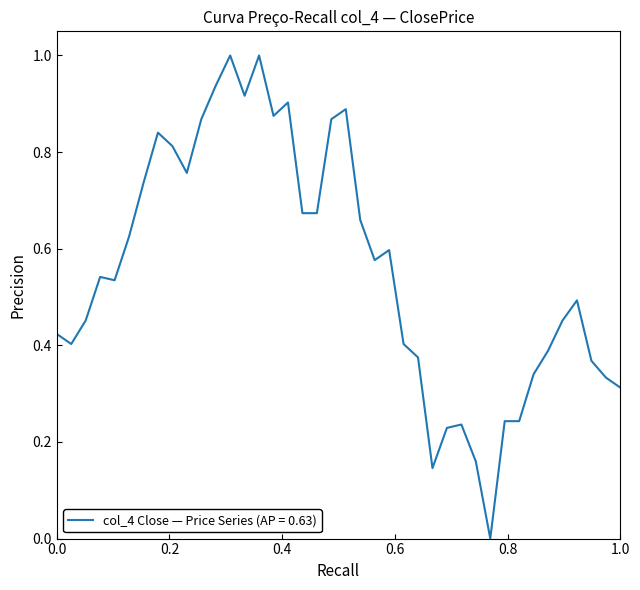

What is the greatest value displayed?

1.0